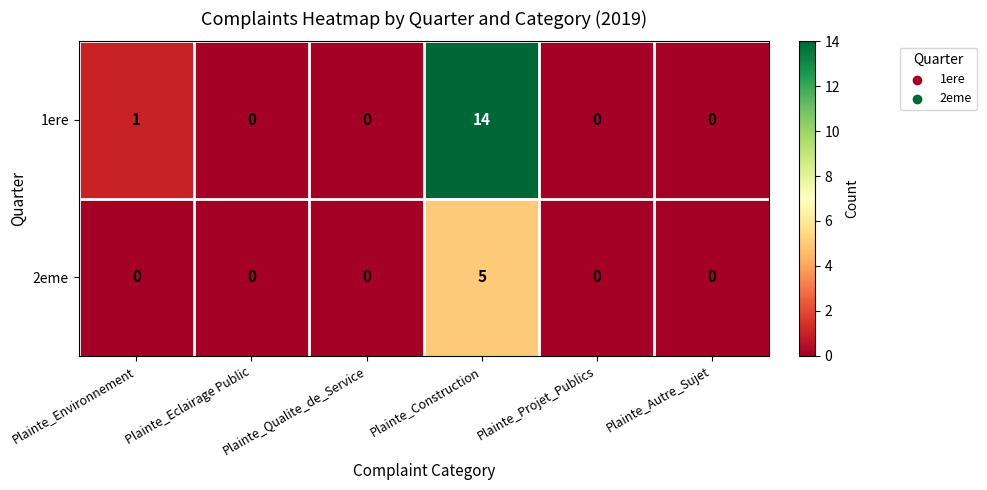

Between Plainte_Environnement and Plainte_Projet_Publics, which series saw the biggest shift?

1ere